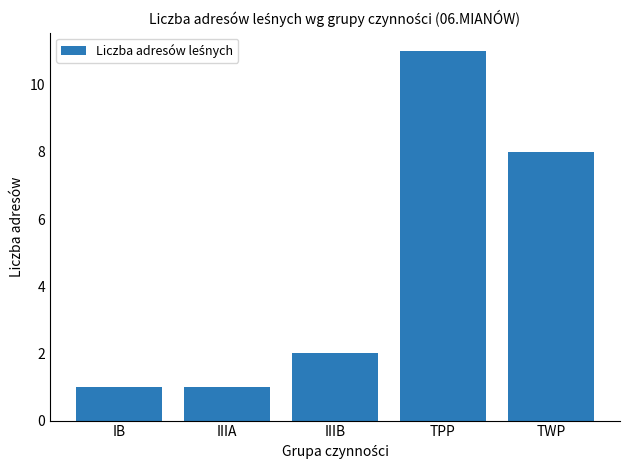

What is the approximate value at TWP, to the nearest 5?

10